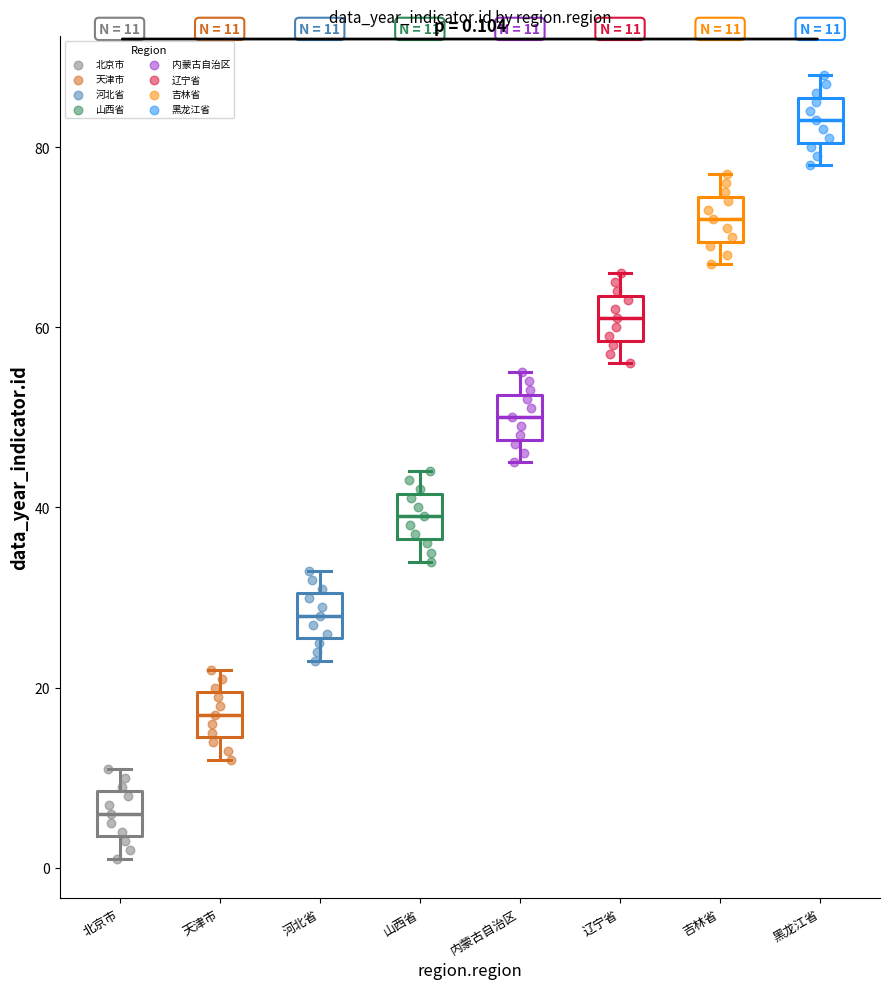

Which box has the lowest median line?

北京市